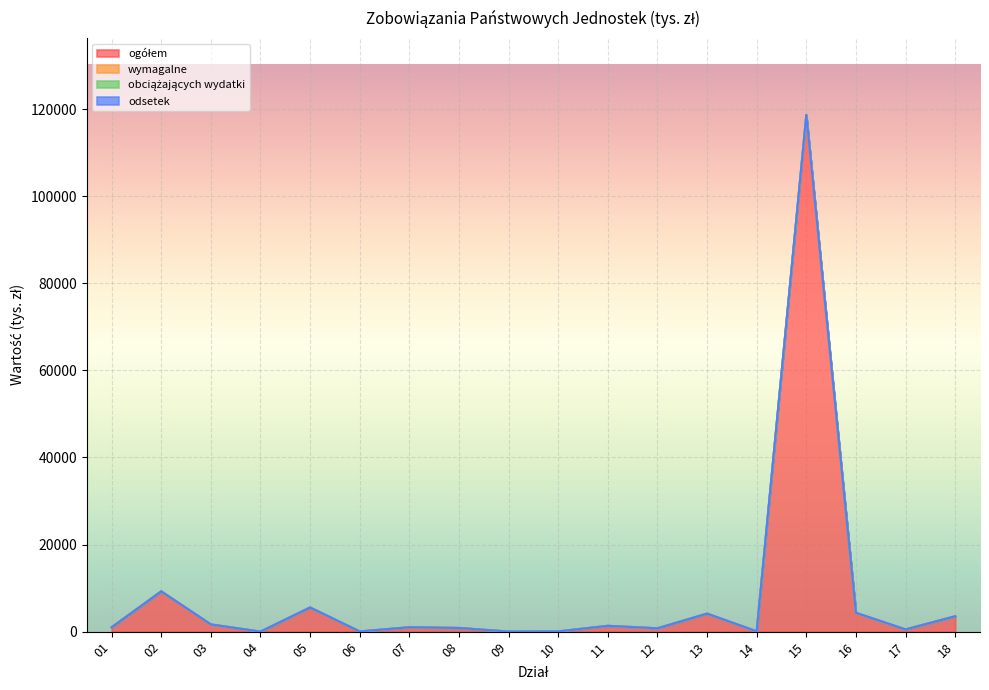

Rank the categories by odsetek value from lowest to highest.

04, 09, 06, 10, 14, 17, 12, 08, 01, 07, 11, 03, 18, 13, 16, 05, 02, 15